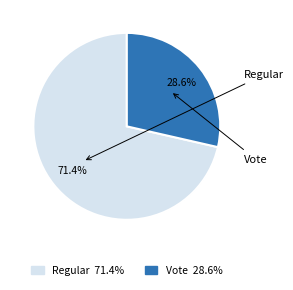

To the nearest percent, what is the difference between the largest and smallest slice percentages?

43%